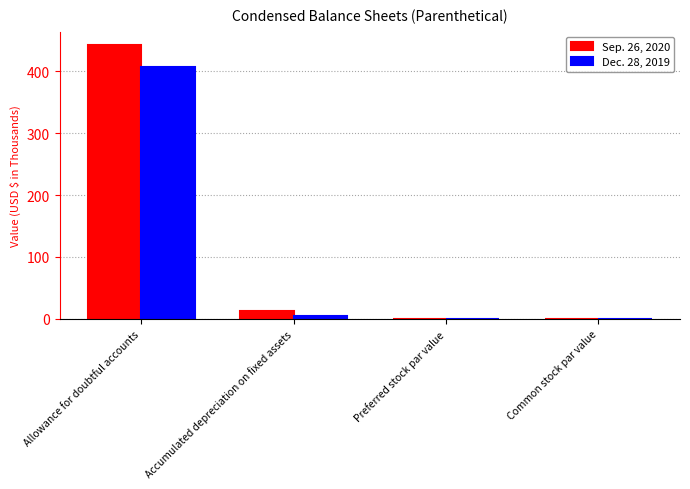

What is the sum of all Sep. 26, 2020 values?

455.0